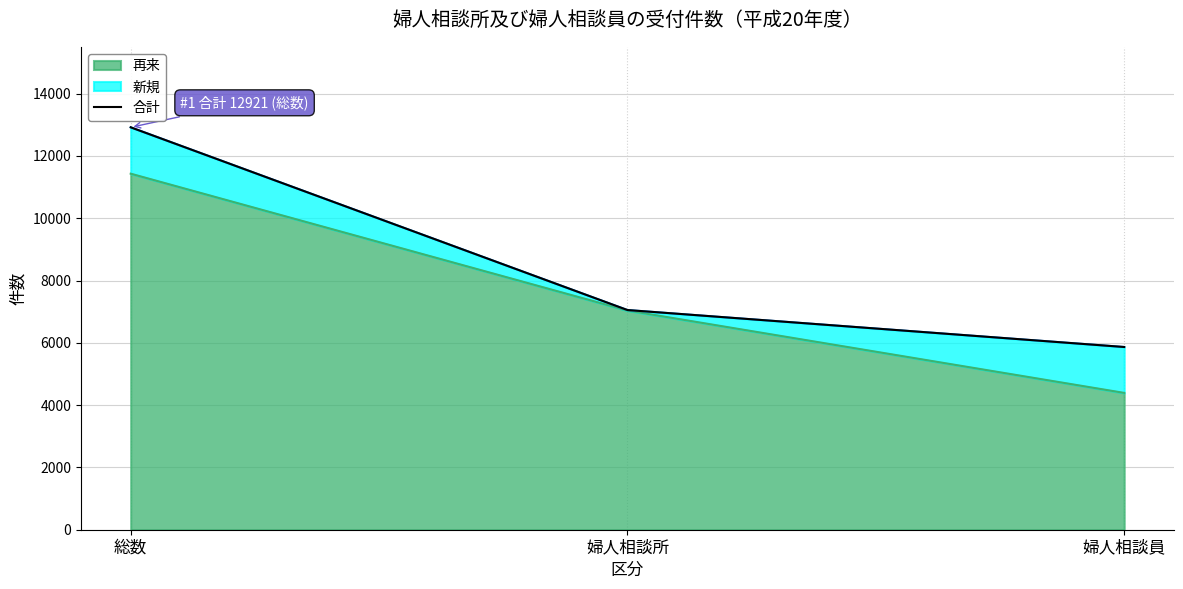

Rank the categories by value from highest to lowest.

総数, 婦人相談所, 婦人相談員